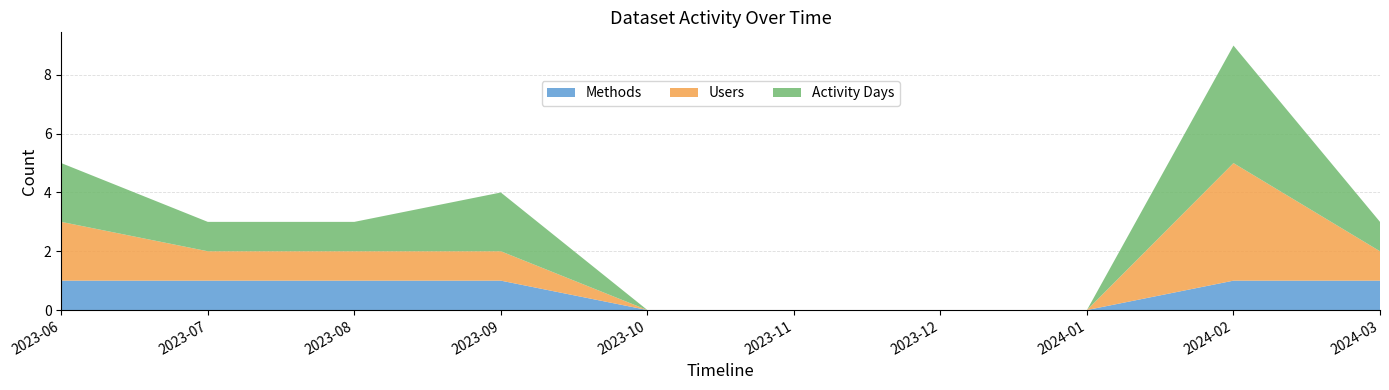

Reading right to left, what are all the values shown in this chart?

Methods: 1	1	0	0	0	0	1	1	1	1
Users: 1	4	0	0	0	0	1	1	1	2
Activity Days: 1	4	0	0	0	0	2	1	1	2